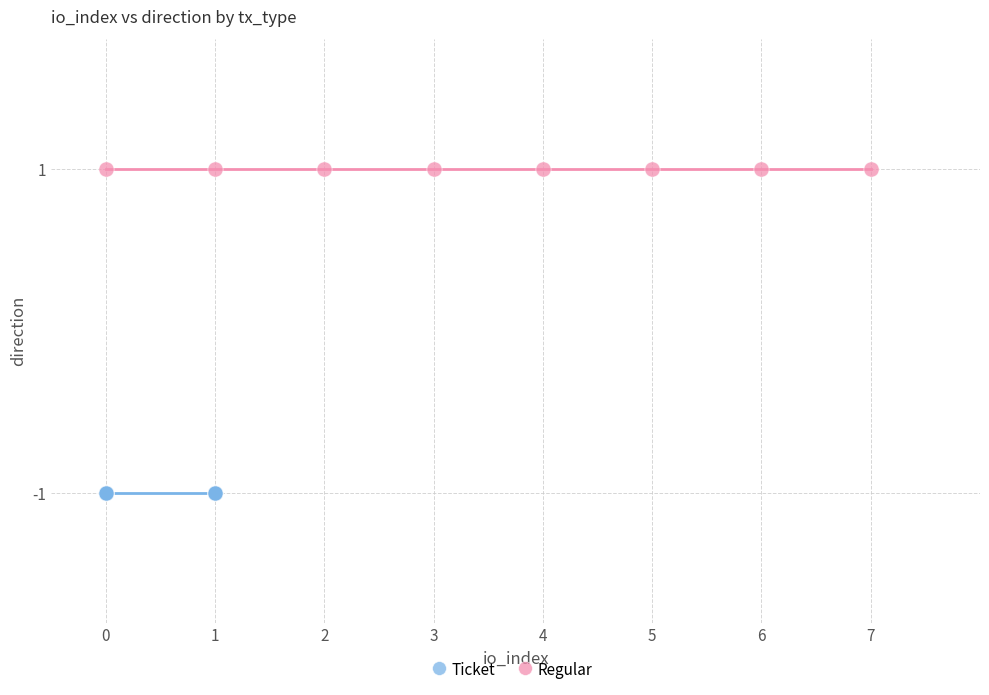

Which series contains the highest Y value?

Regular